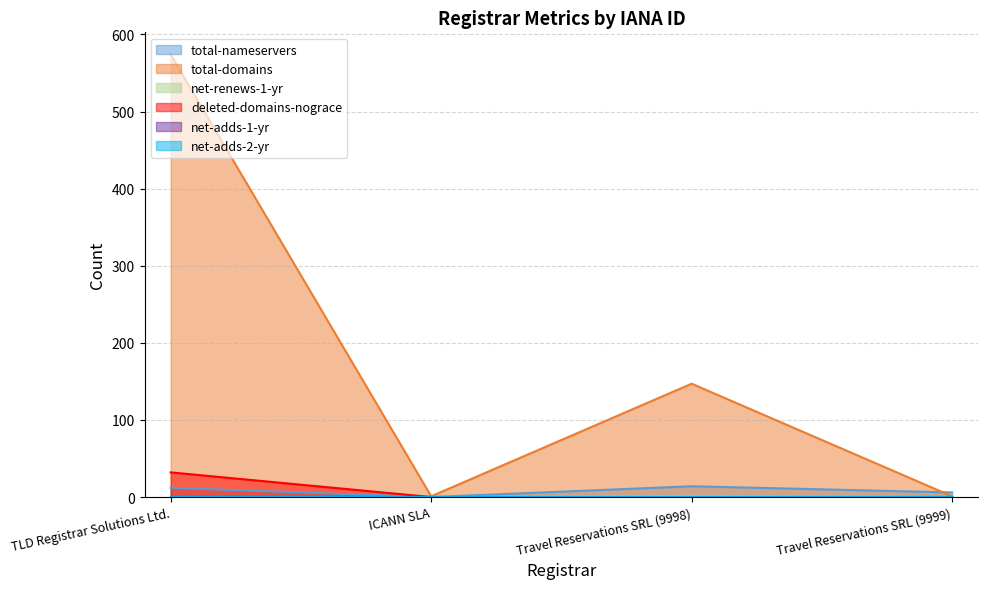

At which category is the sum across all series the highest?

TLD Registrar Solutions Ltd.